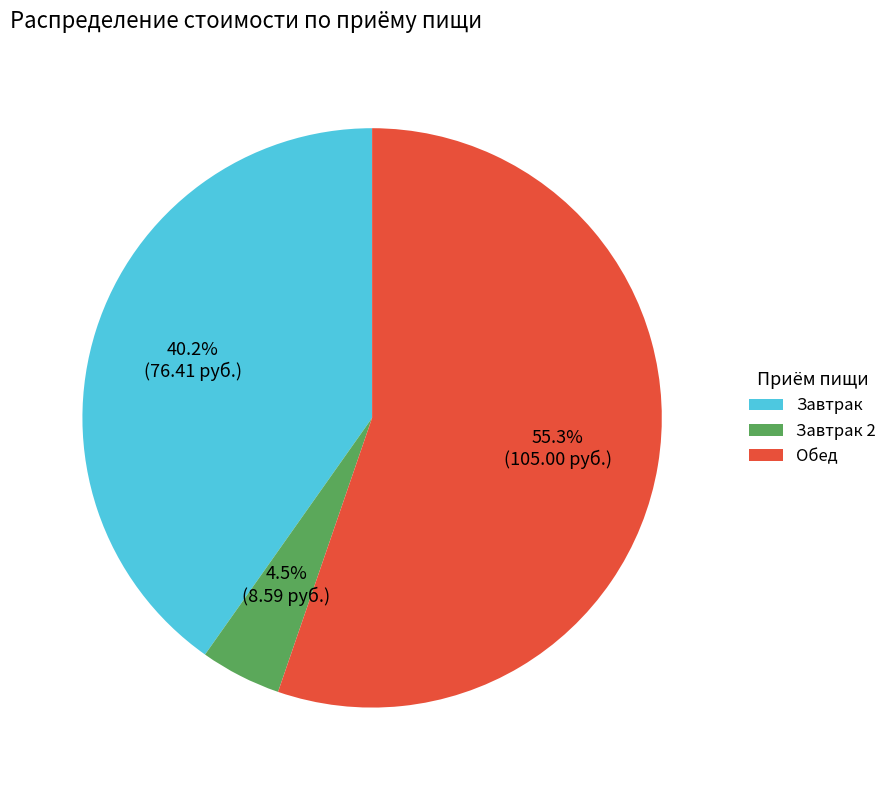

Which category has the biggest portion of the pie?

Обед